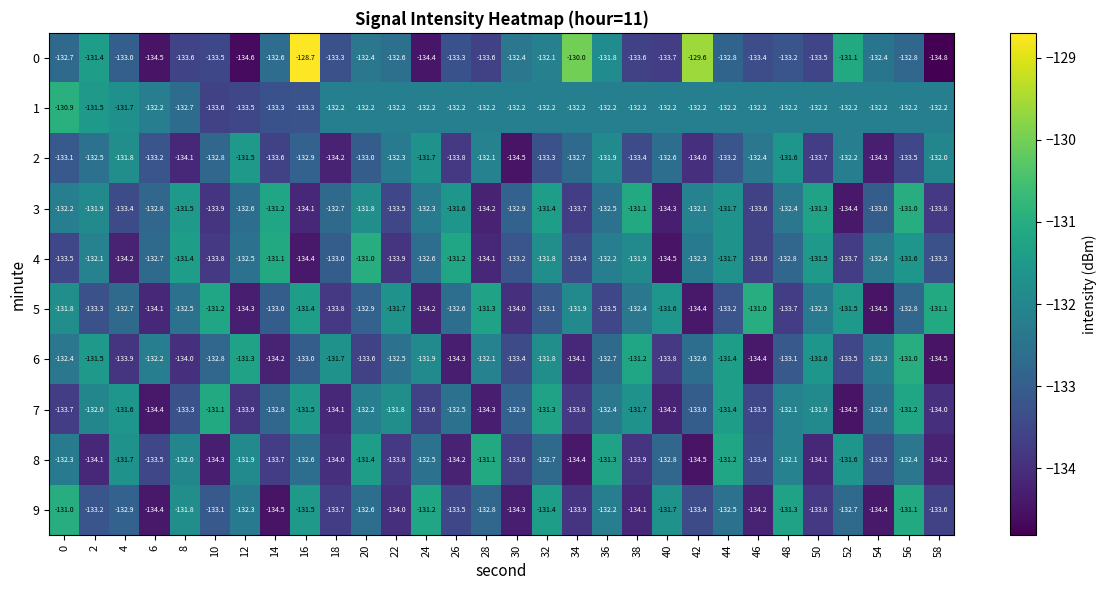

What is the spread (max minus min) of values at 4?

2.6